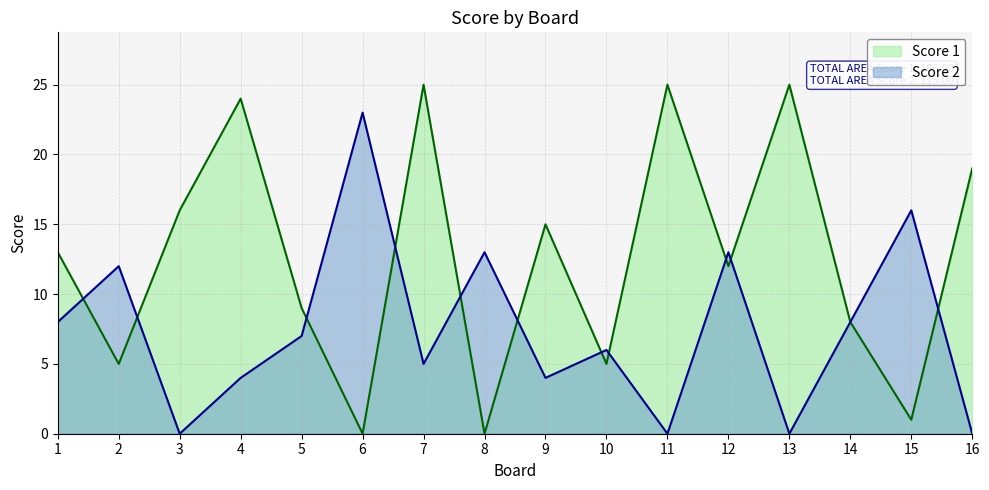

What is the sum of all Score 2 values?

119